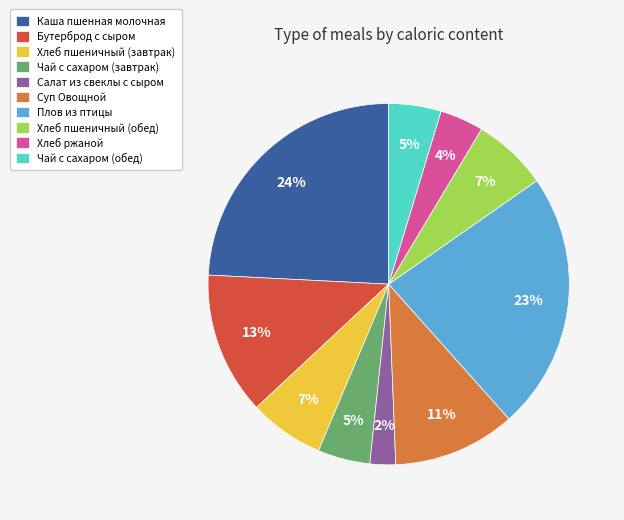

How many segments does this pie chart have?

10